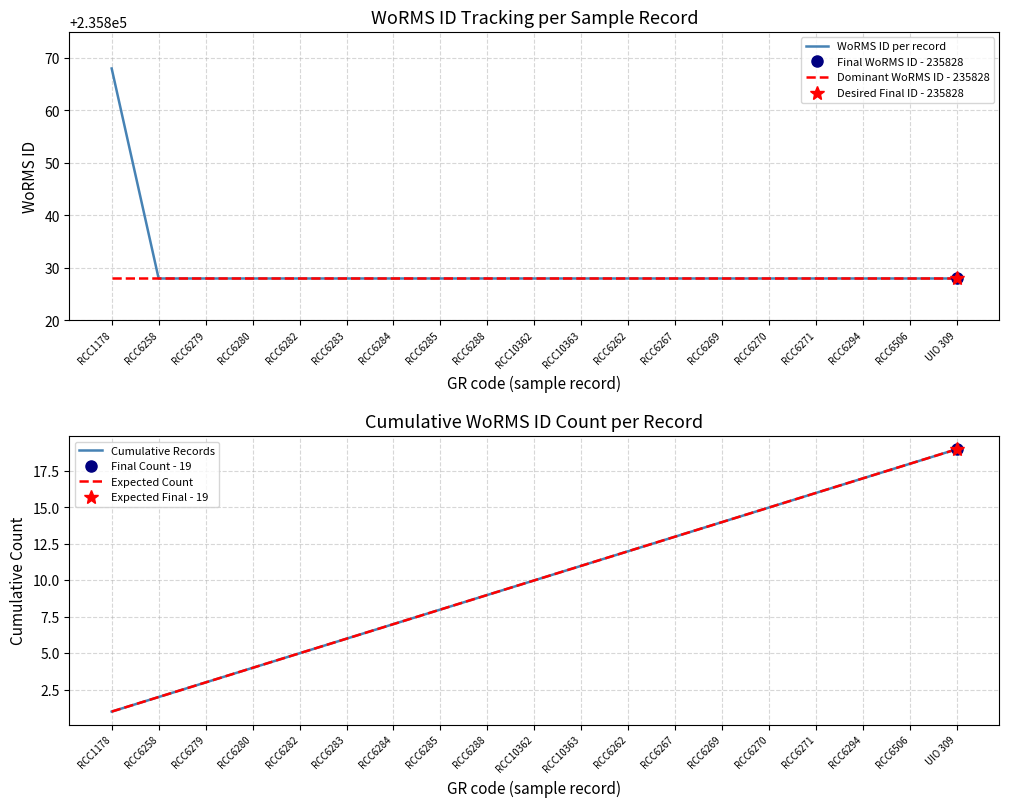

What value does the Expected Count series have at RCC10363, to the nearest 10?

10